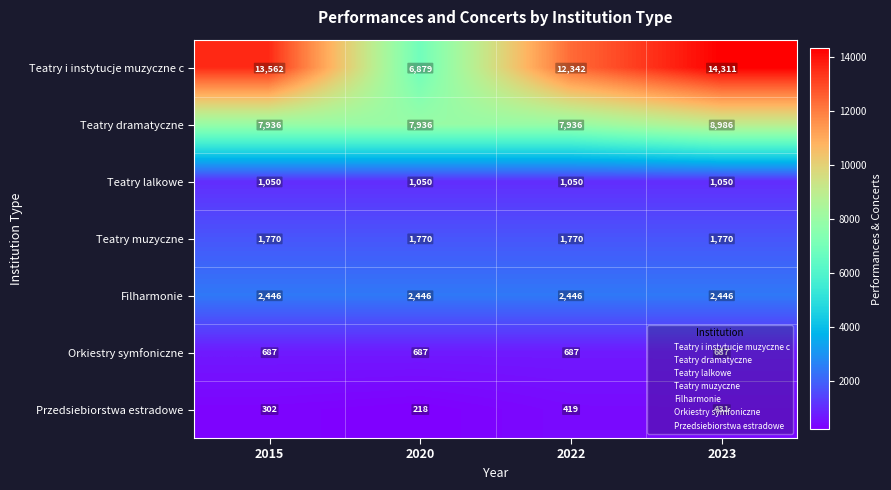

At which category does the chart reach its peak across all series?

2023